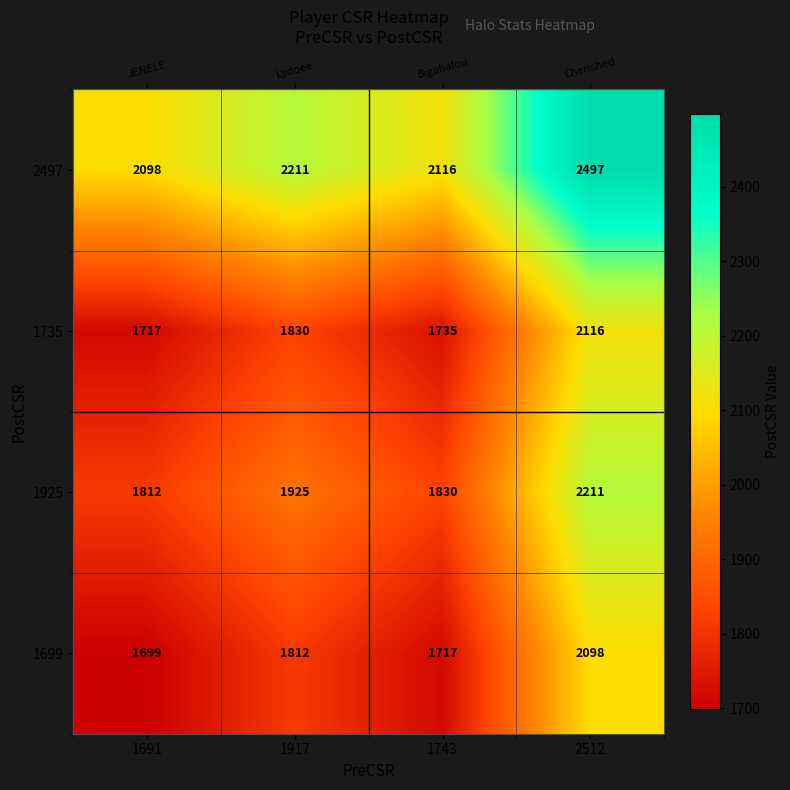

What is the difference between the highest and lowest values at 1743?

399